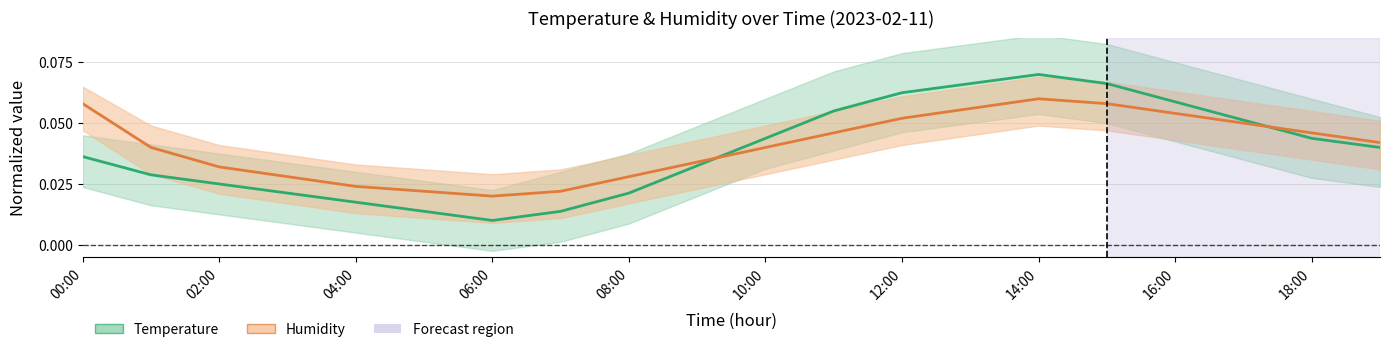

The Temperature series shows 0.0 at 18:00. True or false?

False